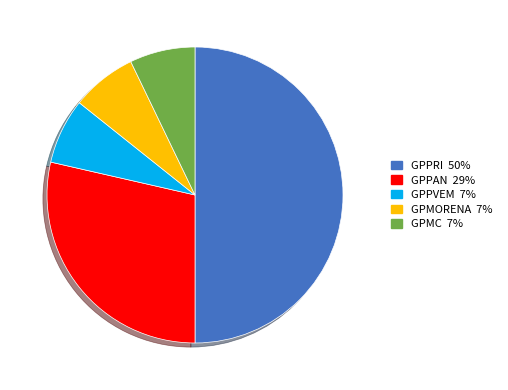

Is the sum of GPPAN and GPPRI greater than half?

Yes